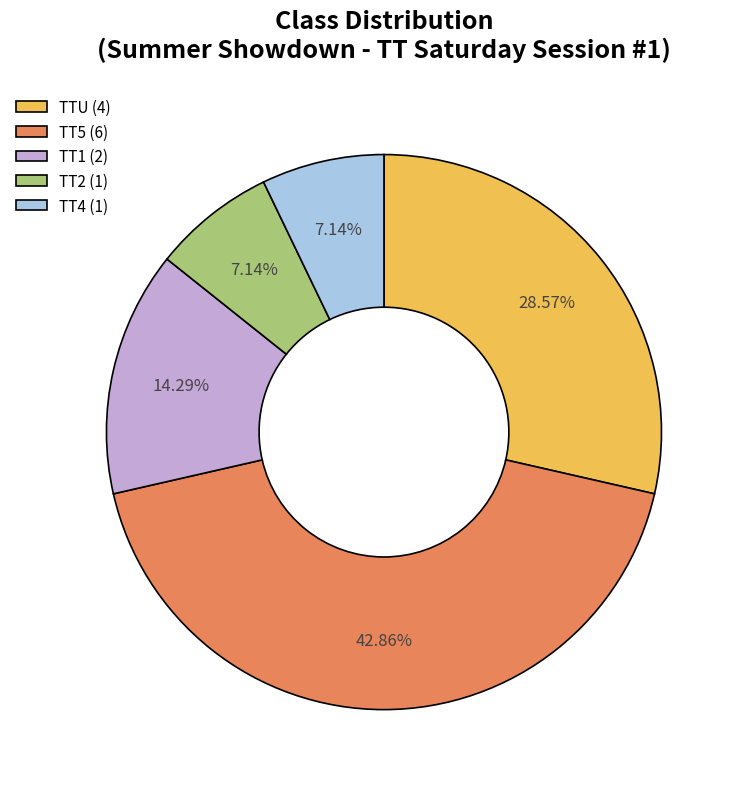

The TTU slice represents 37% of the pie. True or false?

False